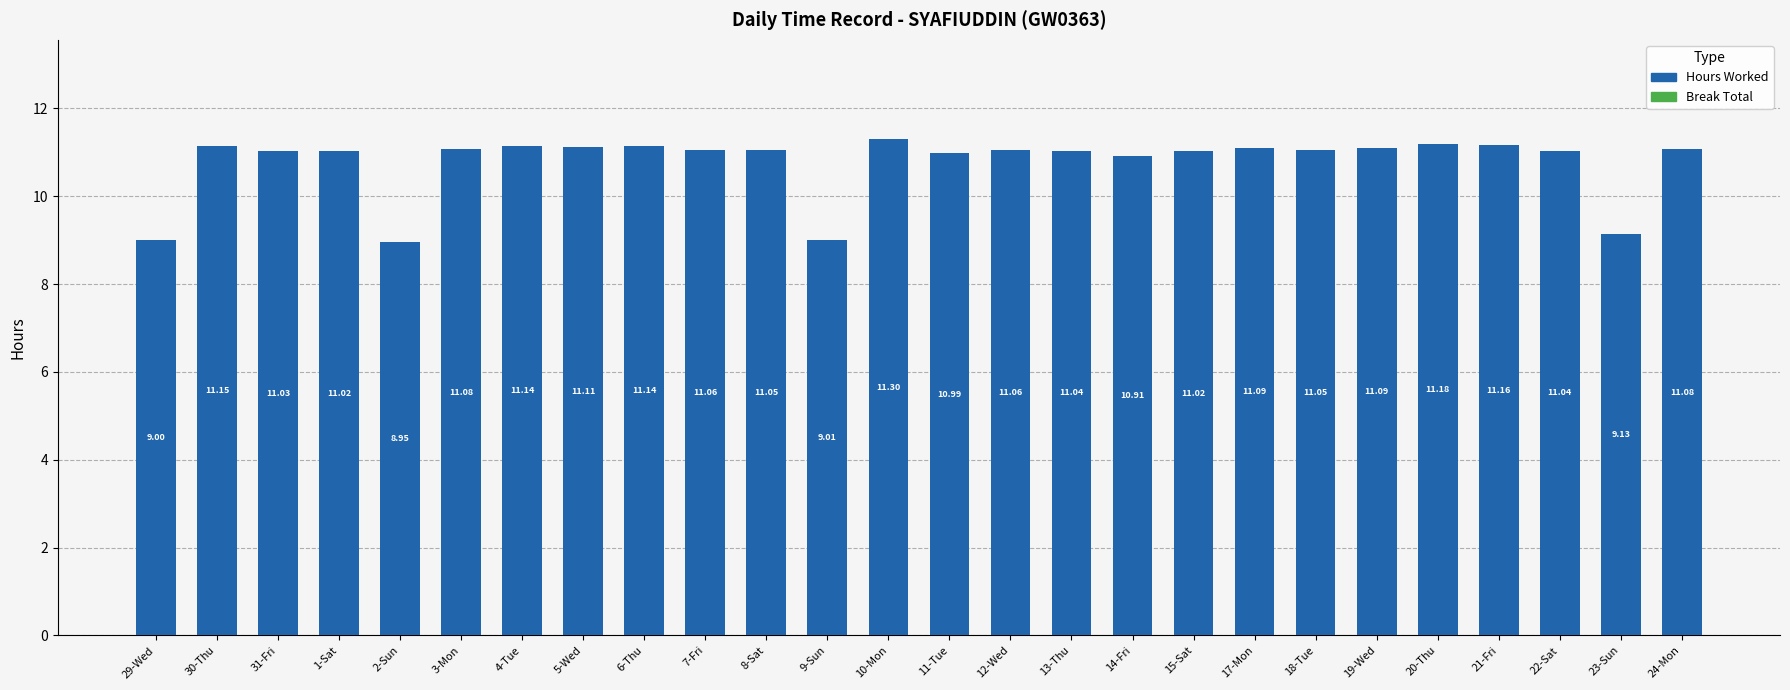

What is the sum of the values at 2-Sun and 15-Sat?

20.0